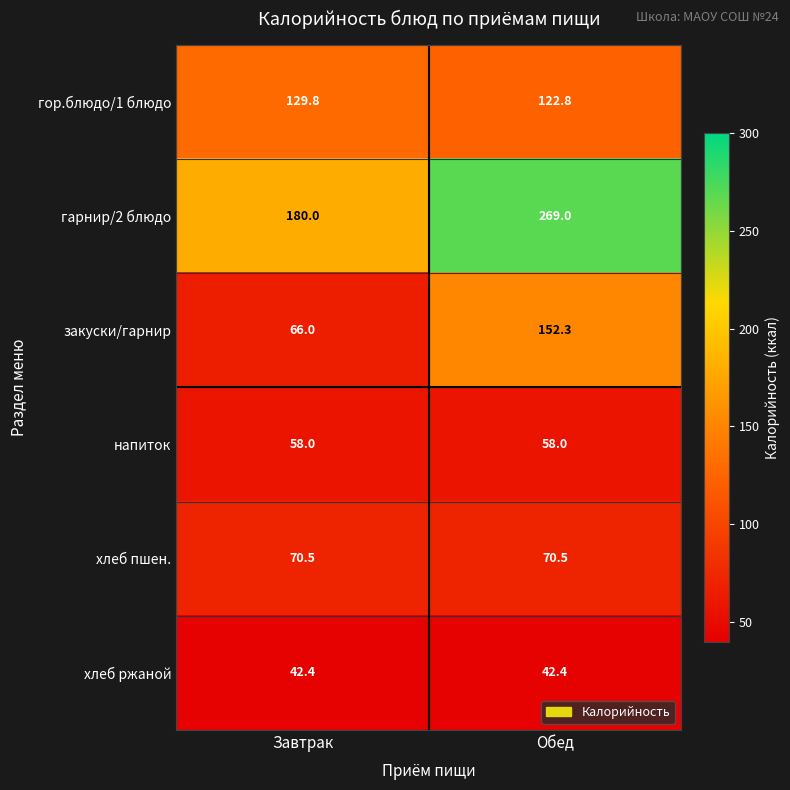

What is the total value across all series at Завтрак?

546.7